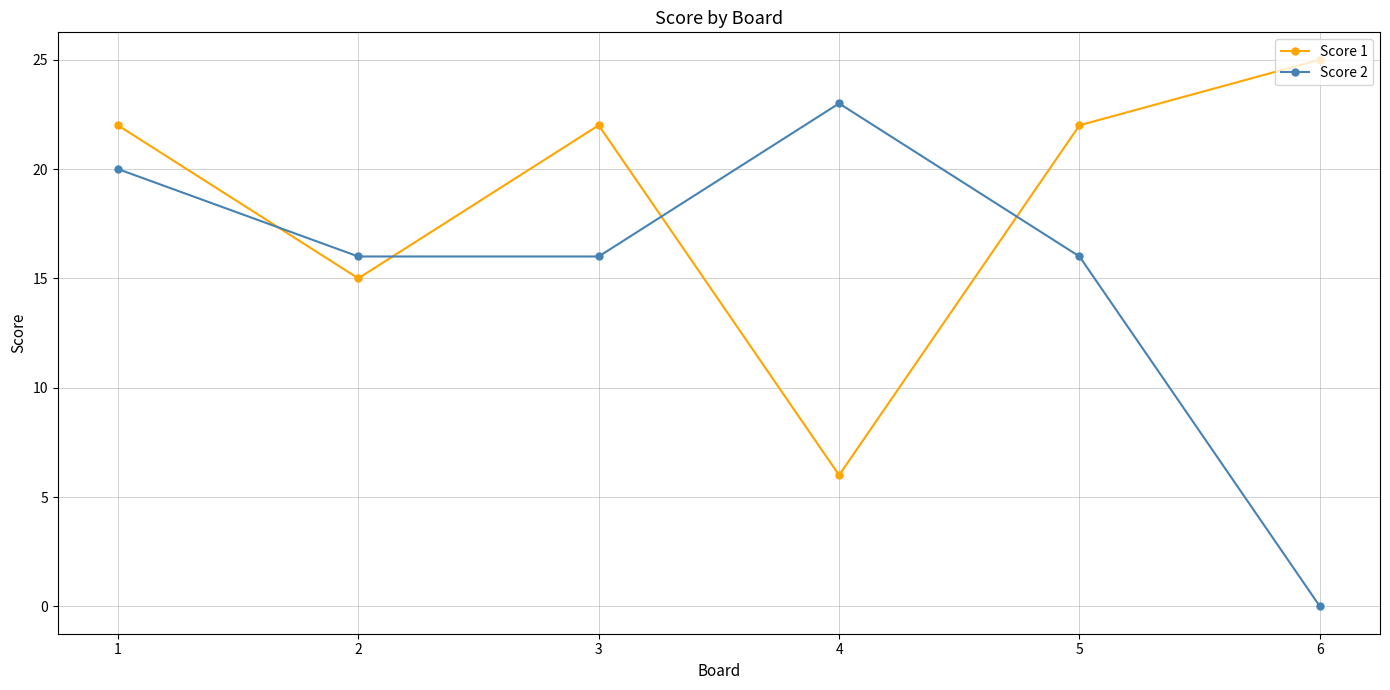

Which series has the widest spread of values?

Score 2